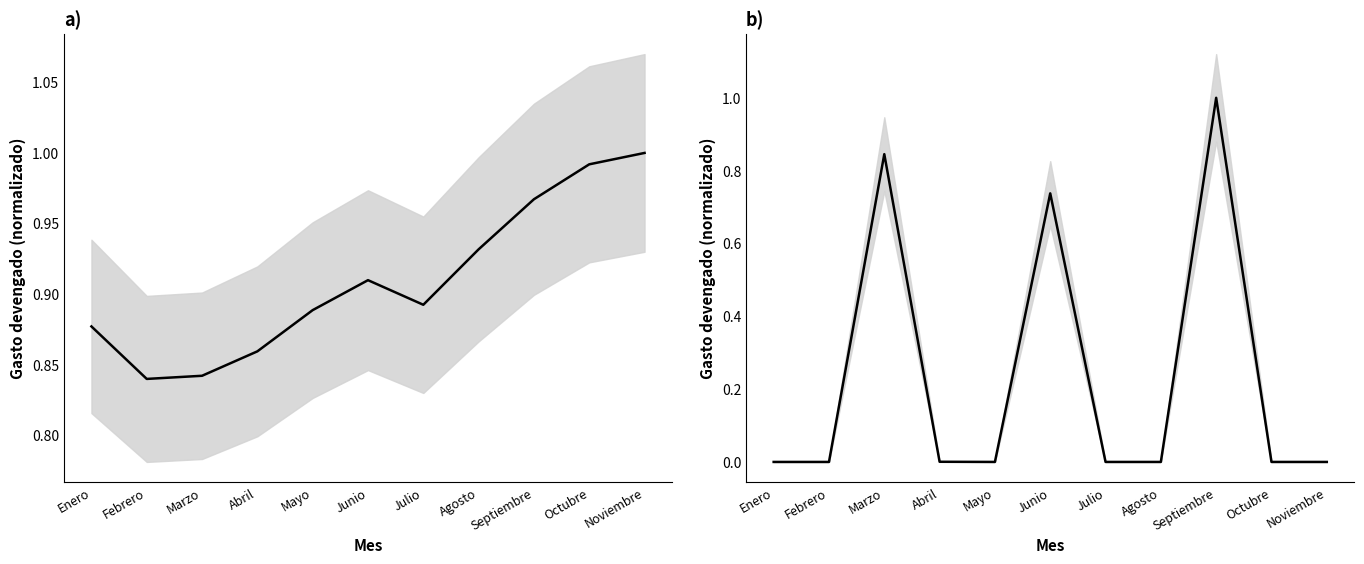

What is the label of the 11th point from the right?

Enero